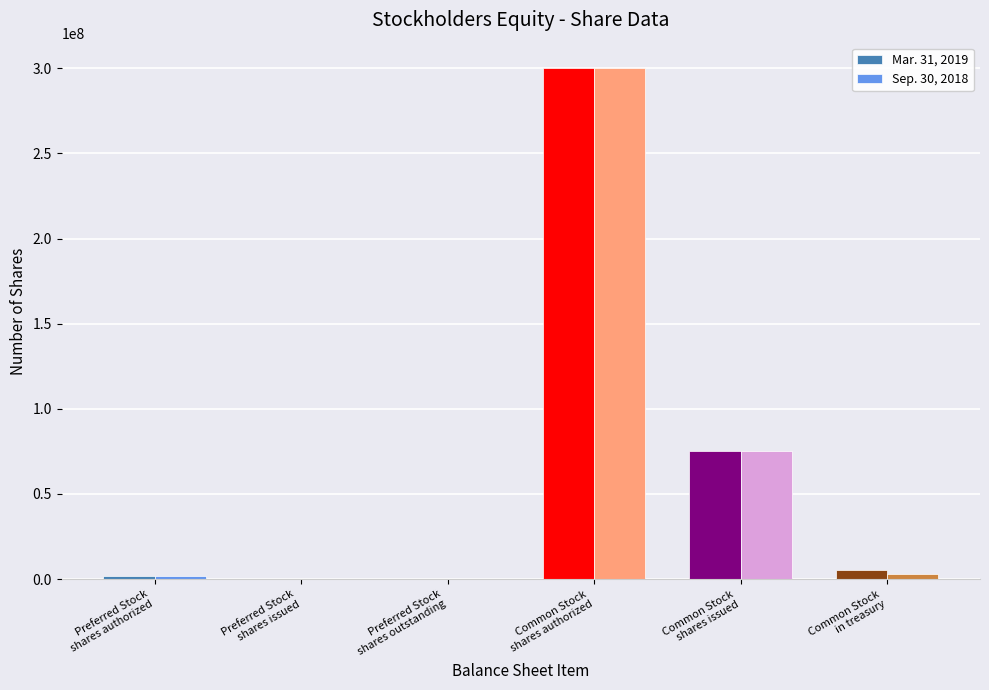

How many categories are shown in the chart?

6